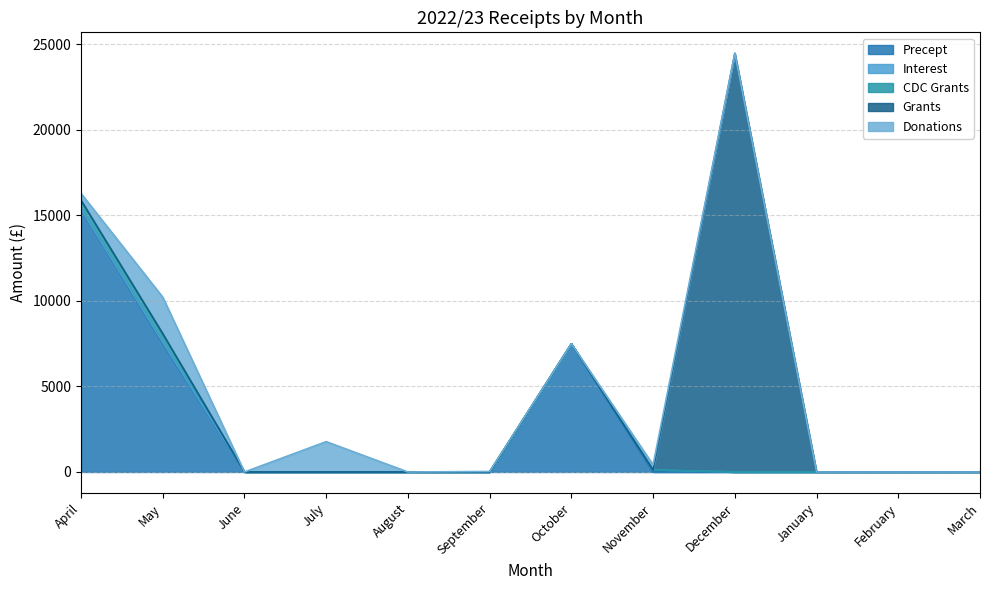

Rank the series at September from highest to lowest value.

Donations, Precept, Interest, CDC Grants, Grants